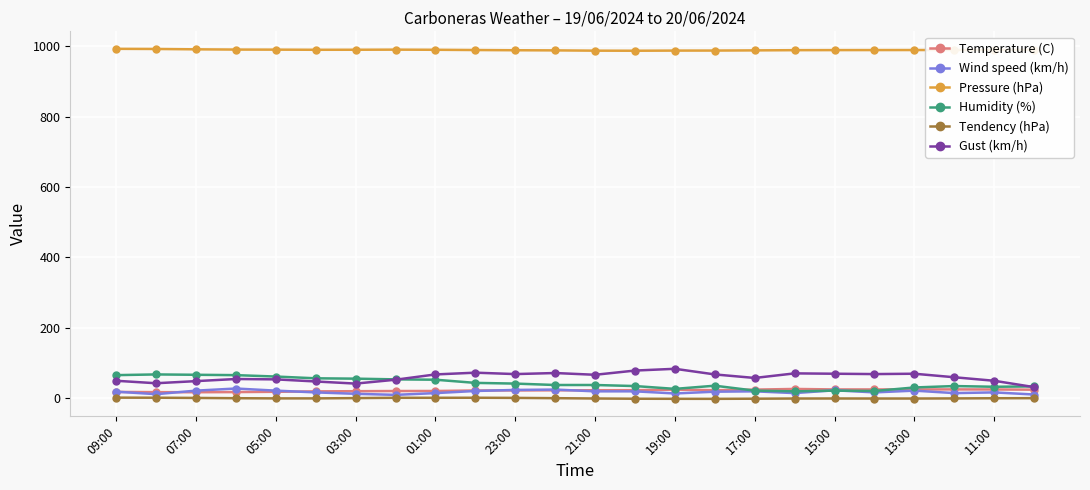

True or false: Pressure (hPa) and Temperature (C) cross at least once.

False